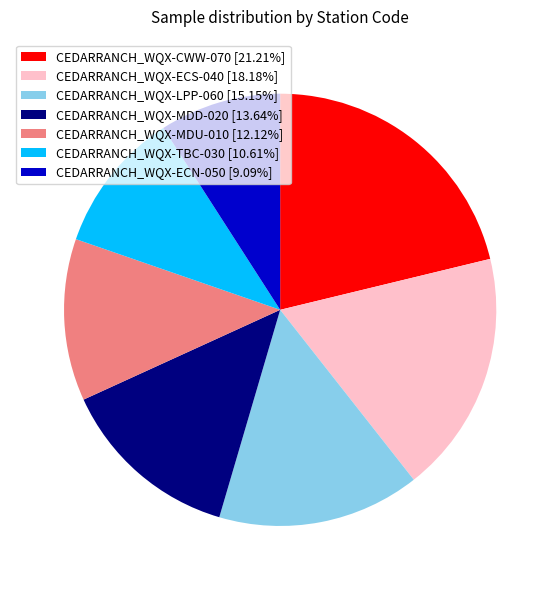

Does any single category account for the majority?

No